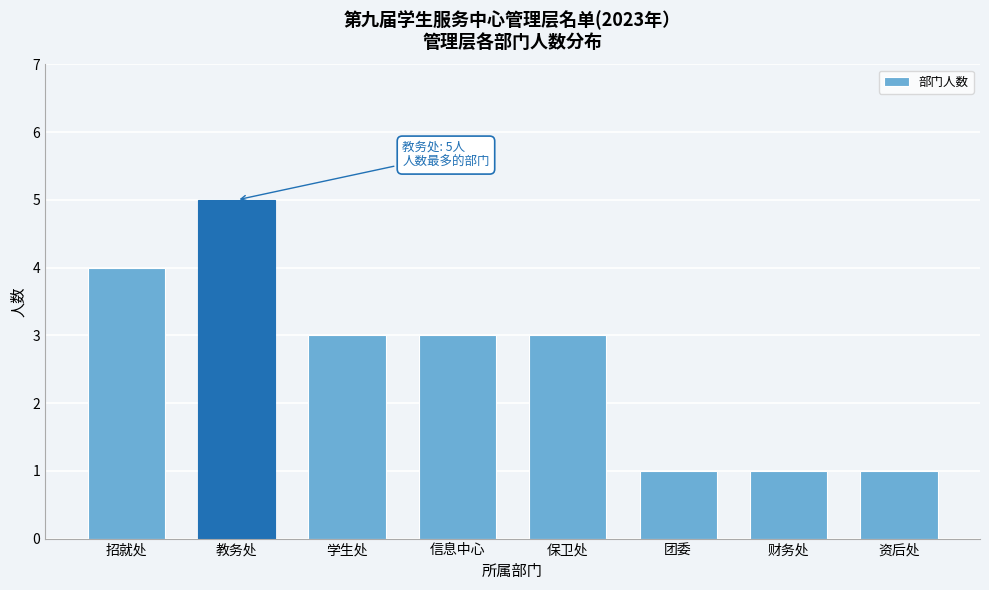

Reading left to right, extract all data points from this chart.

招就处=4	教务处=5	学生处=3	信息中心=3	保卫处=3	团委=1	财务处=1	资后处=1